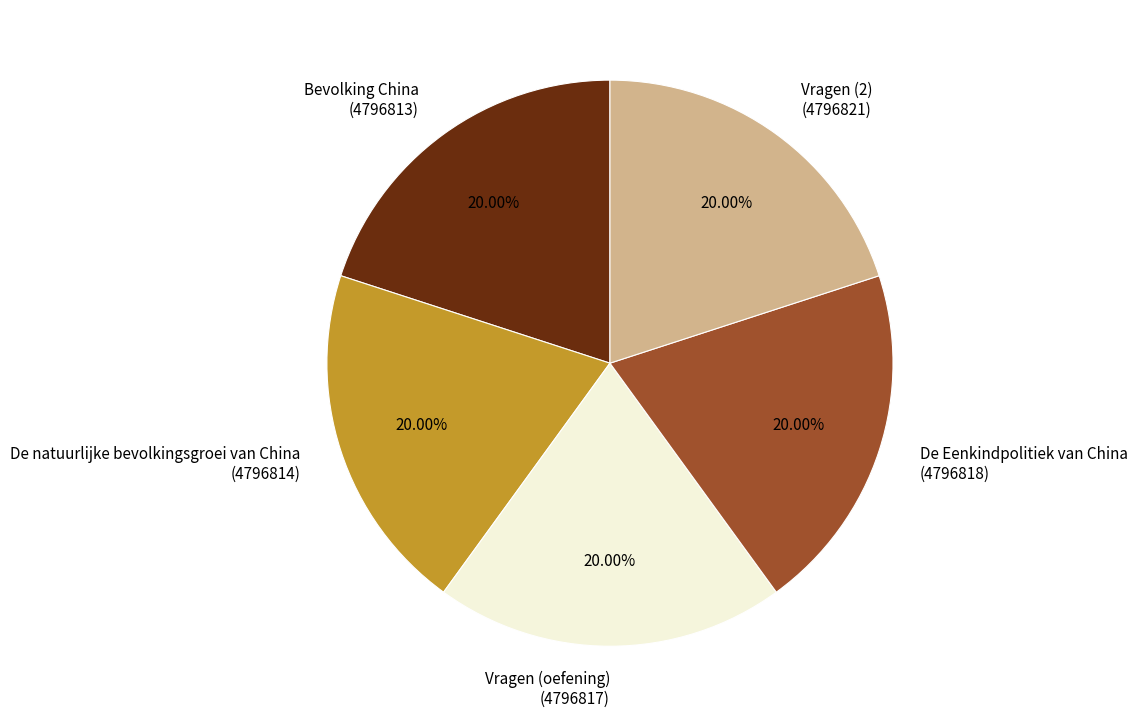

Does any single category account for the majority?

No